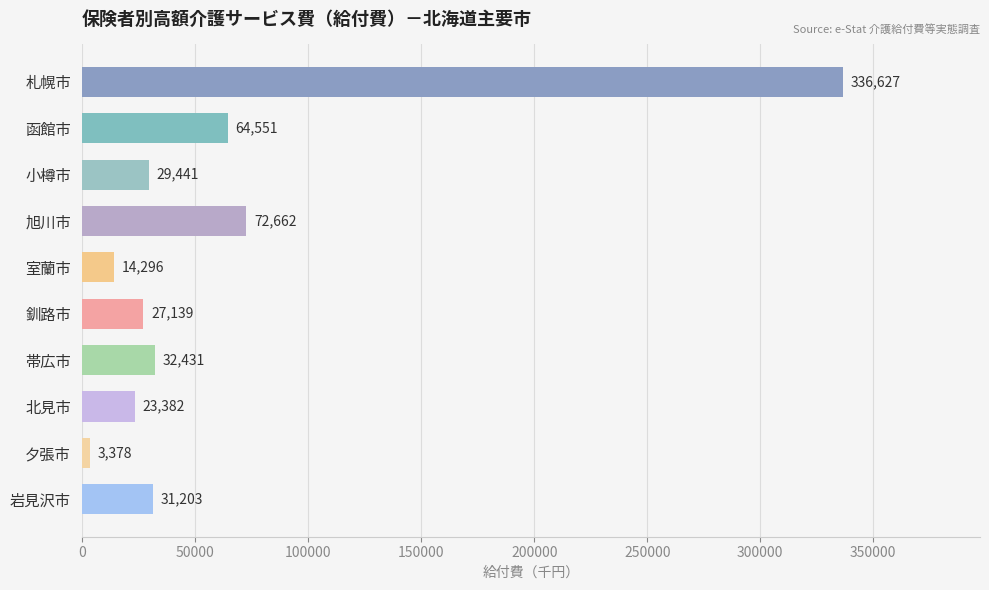

Rank the categories by value from highest to lowest.

札幌市, 旭川市, 函館市, 帯広市, 岩見沢市, 小樽市, 釧路市, 北見市, 室蘭市, 夕張市